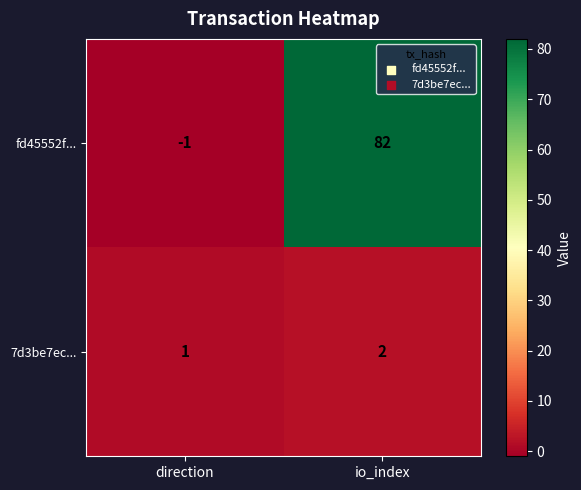

The value of 7d3be7ec... at io_index is 1. True or false?

False